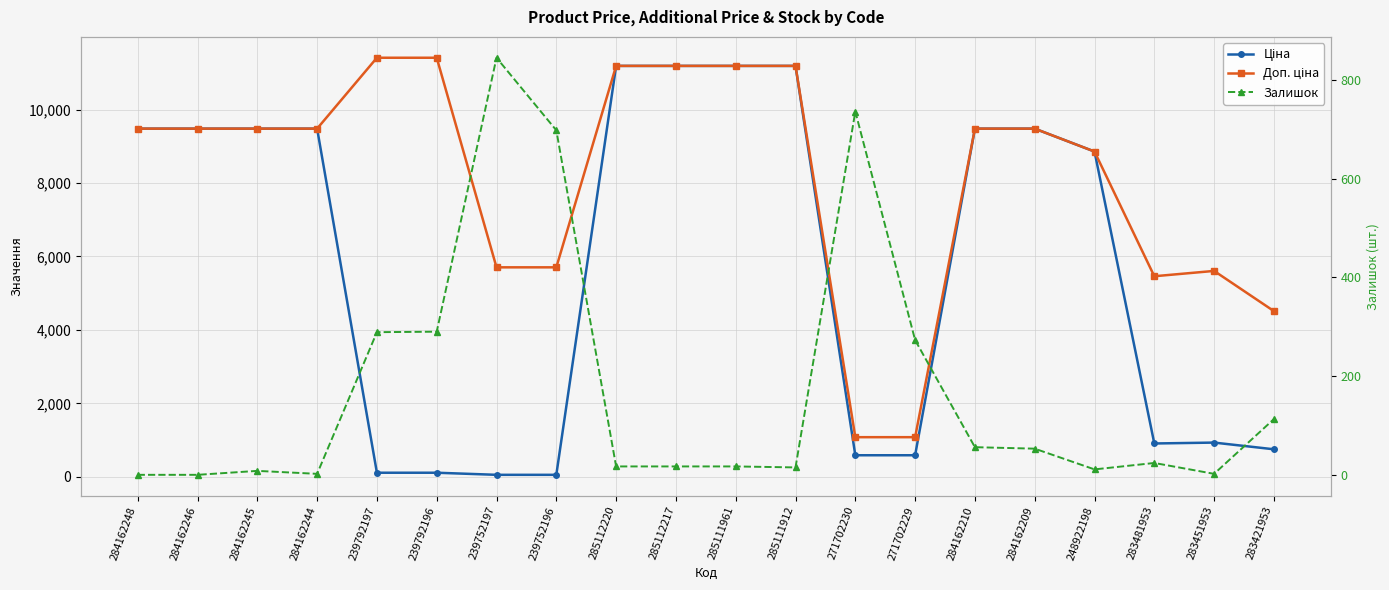

Reading left to right, list all the values displayed in this chart.

Ціна: 284162248=9480.1	284162246=9480.1	284162245=9480.1	284162244=9480.1	239792197=114.1	239792196=114.1	239752197=57.0	239752196=57.0	285112220=11188.2	285112217=11188.2	285111961=11188.2	285111912=11188.2	271702230=589.9	271702229=589.9	284162210=9480.1	284162209=9480.1	248922198=8856.7	283481953=910.4	283451953=934.5	283421953=752.2
Доп. ціна: 284162248=9480.1	284162246=9480.1	284162245=9480.1	284162244=9480.1	239792197=11410.0	239792196=11410.0	239752197=5705.0	239752196=5705.0	285112220=11188.2	285112217=11188.2	285111961=11188.2	285111912=11188.2	271702230=1081.7	271702229=1081.7	284162210=9480.1	284162209=9480.1	248922198=8856.7	283481953=5462.3	283451953=5607.2	283421953=4513.3
Залишок: 284162248=0.0	284162246=0.0	284162245=8.0	284162244=2.0	239792197=289.0	239792196=290.0	239752197=845.0	239752196=698.0	285112220=17.0	285112217=17.0	285111961=17.0	285111912=15.0	271702230=736.0	271702229=273.0	284162210=56.0	284162209=53.0	248922198=11.0	283481953=24.0	283451953=2.0	283421953=113.0